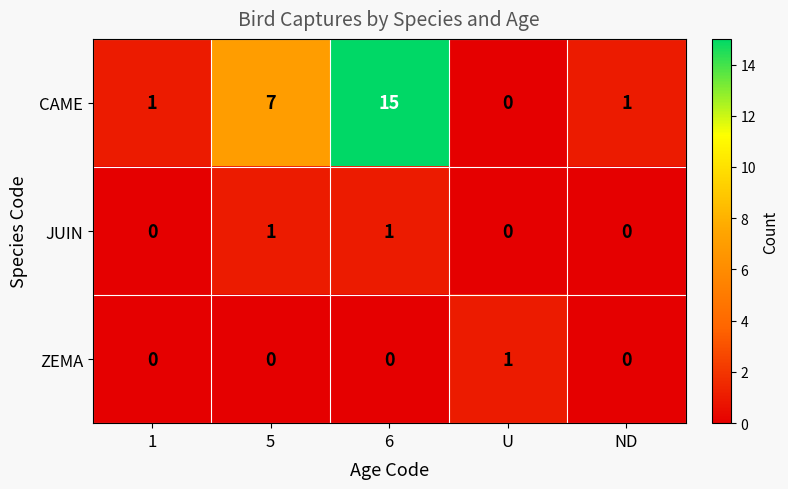

What is the sum of the CAME values at ND and 5?

8